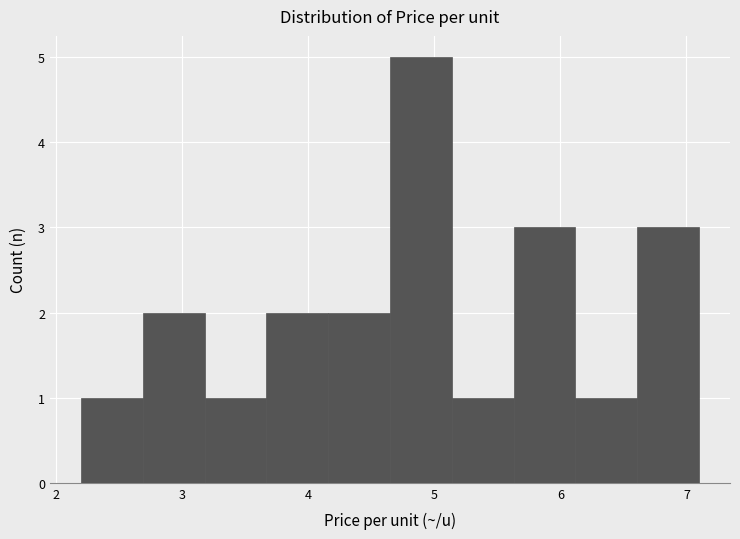

Reading left to right, list every bar in this chart as the range it spans on the x-axis followed by its height. Neither the bar edges nor the heights are printed on the chart, so give them approximately, as read against the axes.

2.20 to 2.69: 1
2.69 to 3.18: 2
3.18 to 3.67: 1
3.67 to 4.16: 2
4.16 to 4.65: 2
4.65 to 5.14: 5
5.14 to 5.63: 1
5.63 to 6.12: 3
6.12 to 6.61: 1
6.61 to 7.10: 3